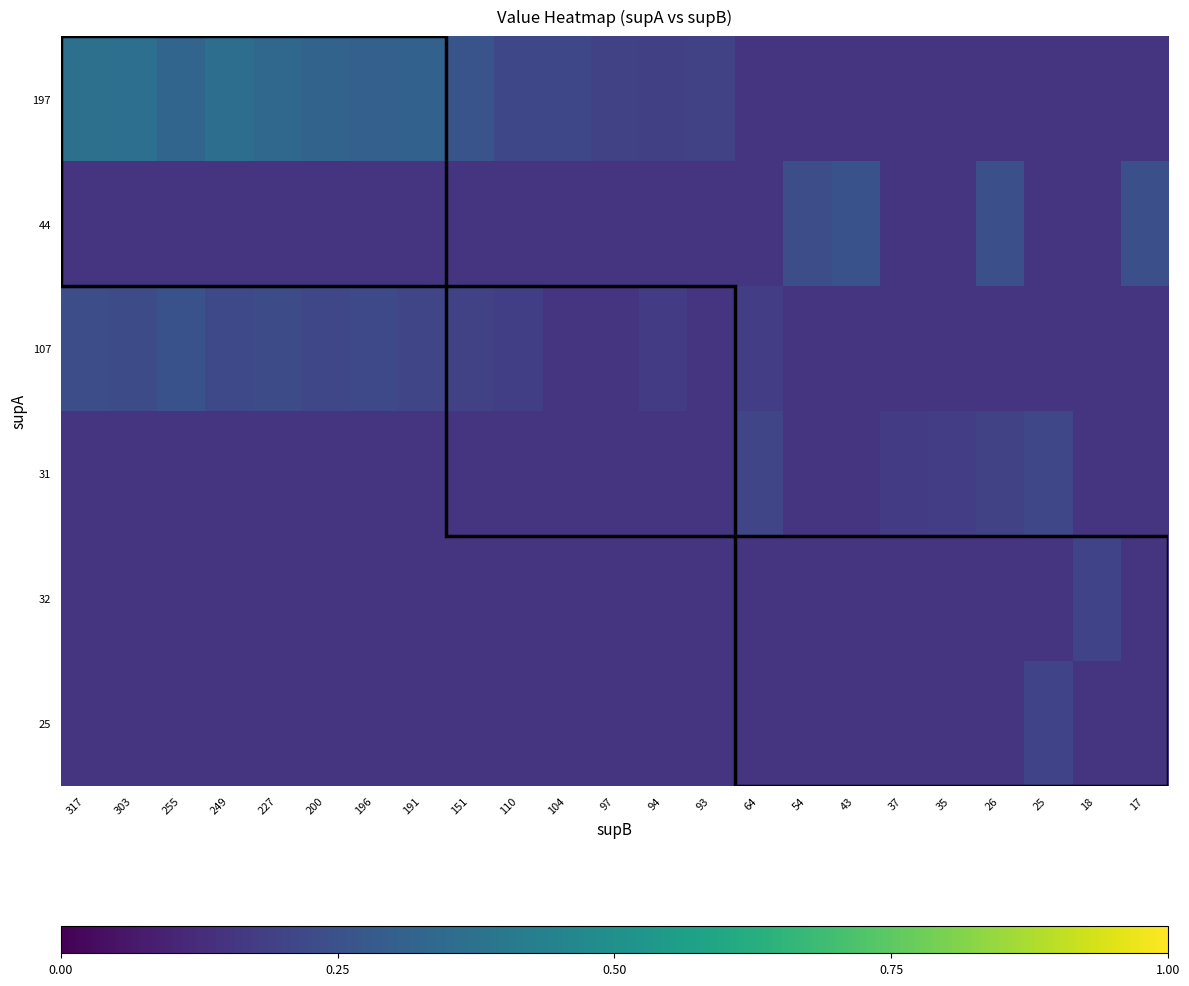

Which series has the widest spread of values?

197